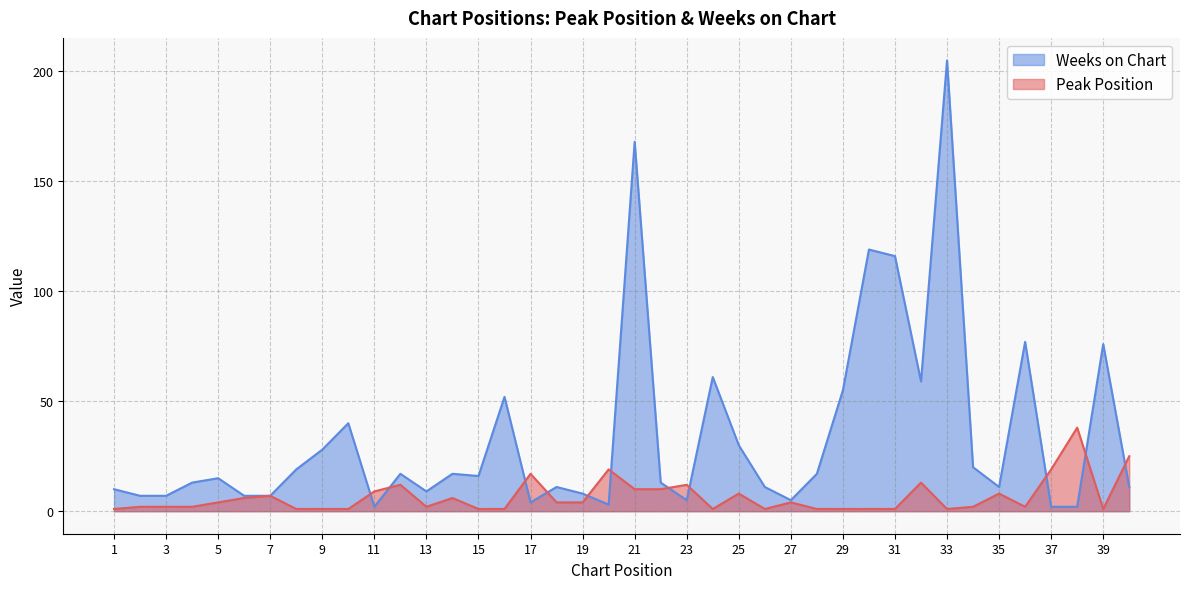

Read the Peak Position value at 7, to the nearest 10.

10